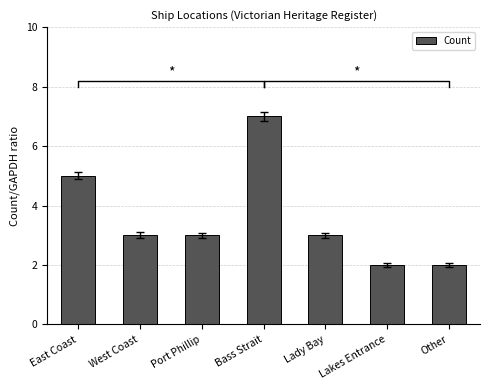

The chart shows a value of 5 at Port Phillip. True or false?

False